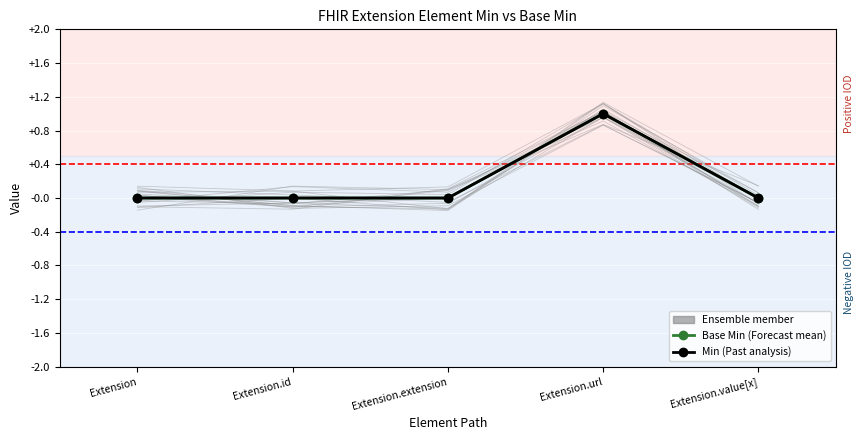

How many lines are shown in the chart?

2